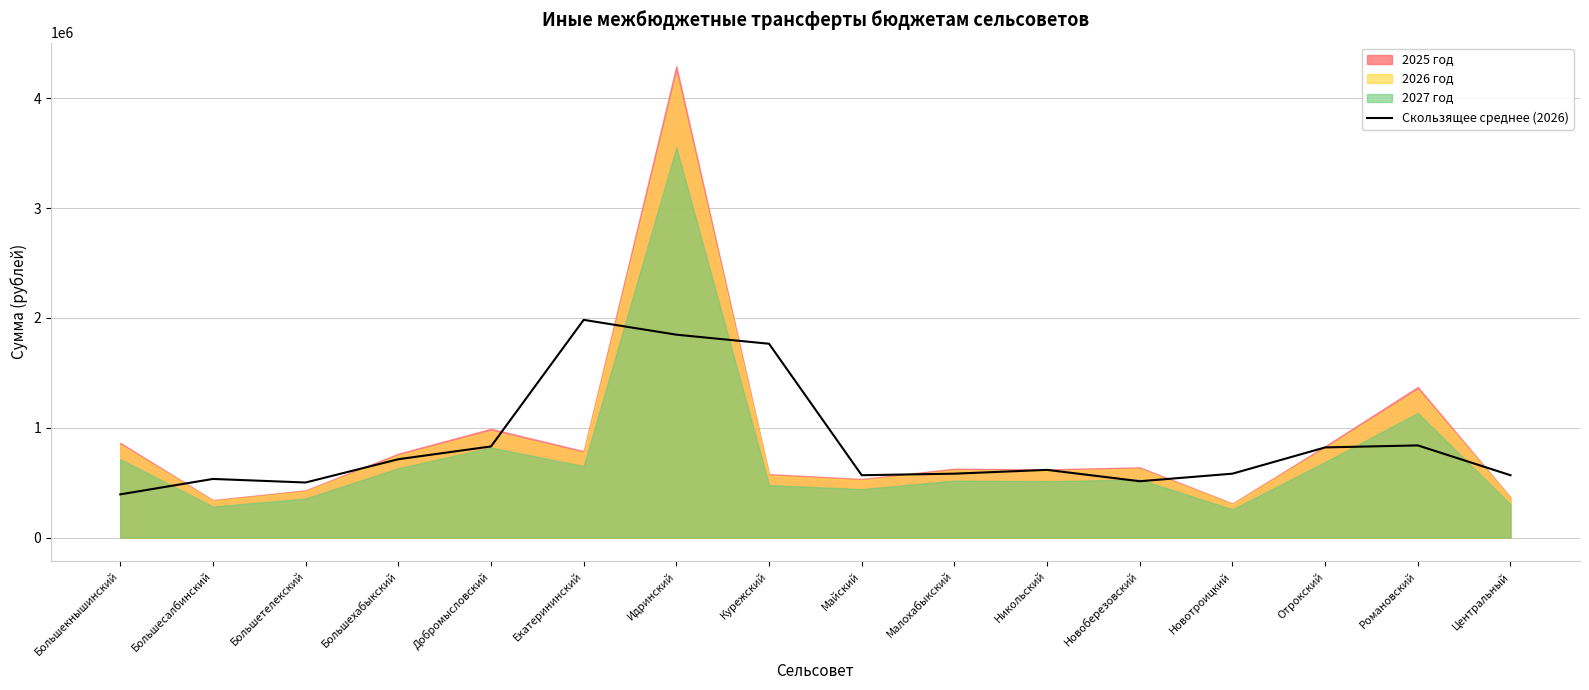

Reading left to right, extract all data points from this chart.

Большекнышинский=393180.7	Большесалбинский=533631.3	Большетелекский=501204.0	Большехабыкский=713197.3	Добромысловский=829631.7	Екатерининский=1982489.0	Идринский=1847510.7	Курежский=1764922.3	Майский=567477.7	Малохабыкский=581664.7	Никольский=616118.7	Новоберезовский=512756.7	Новотроицкий=581664.3	Отрокский=820815.3	Романовский=839055.7	Центральный=567477.3